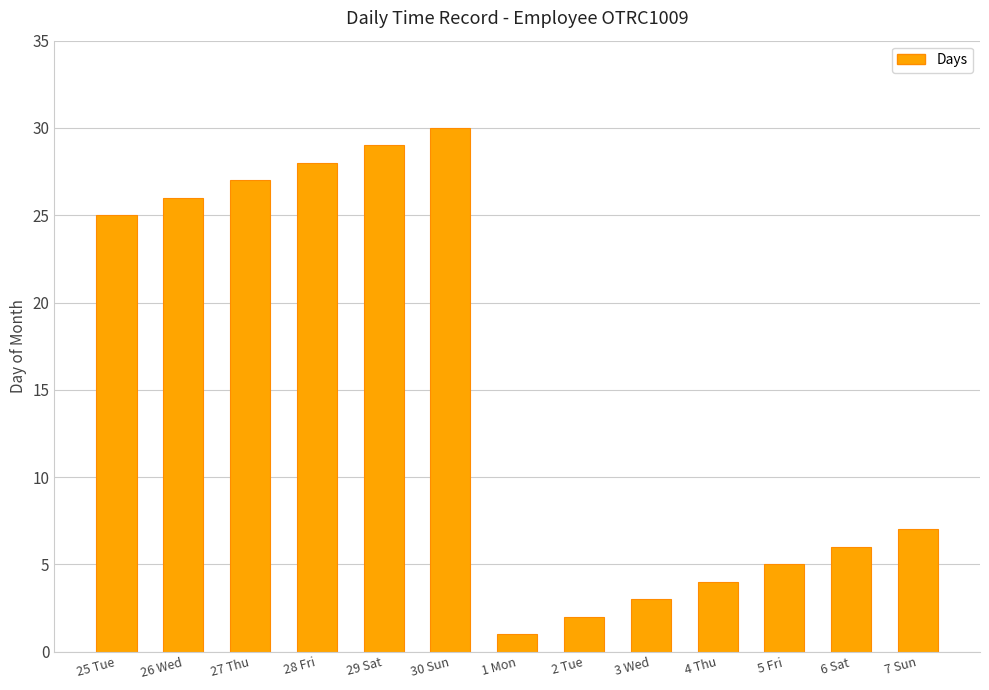

The chart shows a value of 2 at 2 Tue. True or false?

True